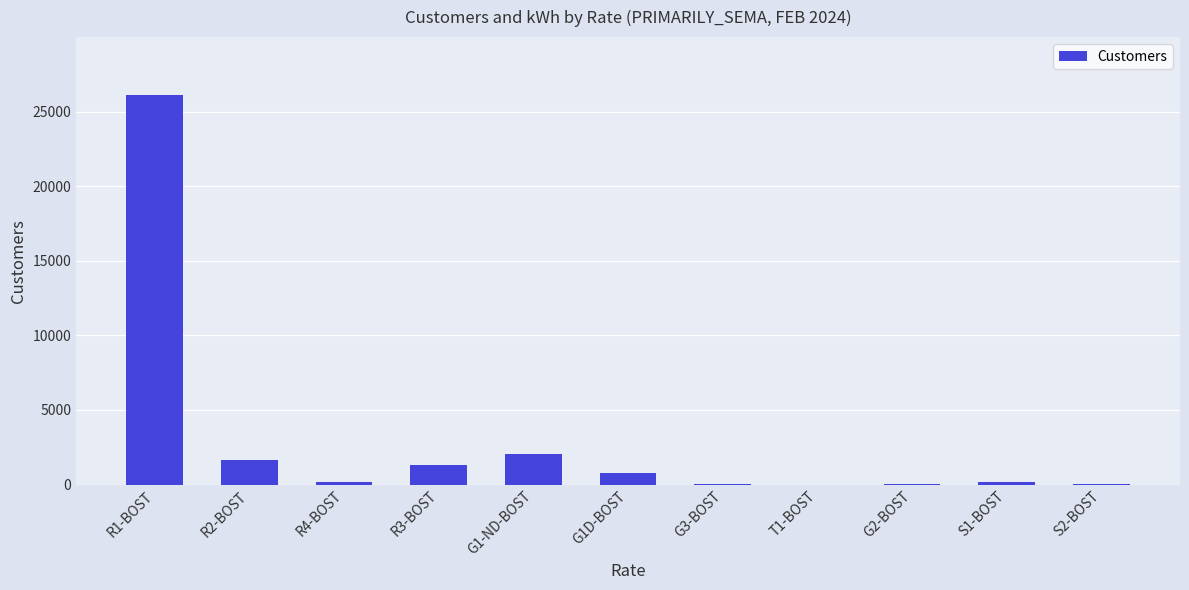

Which category has the highest value across all series?

R1-BOST